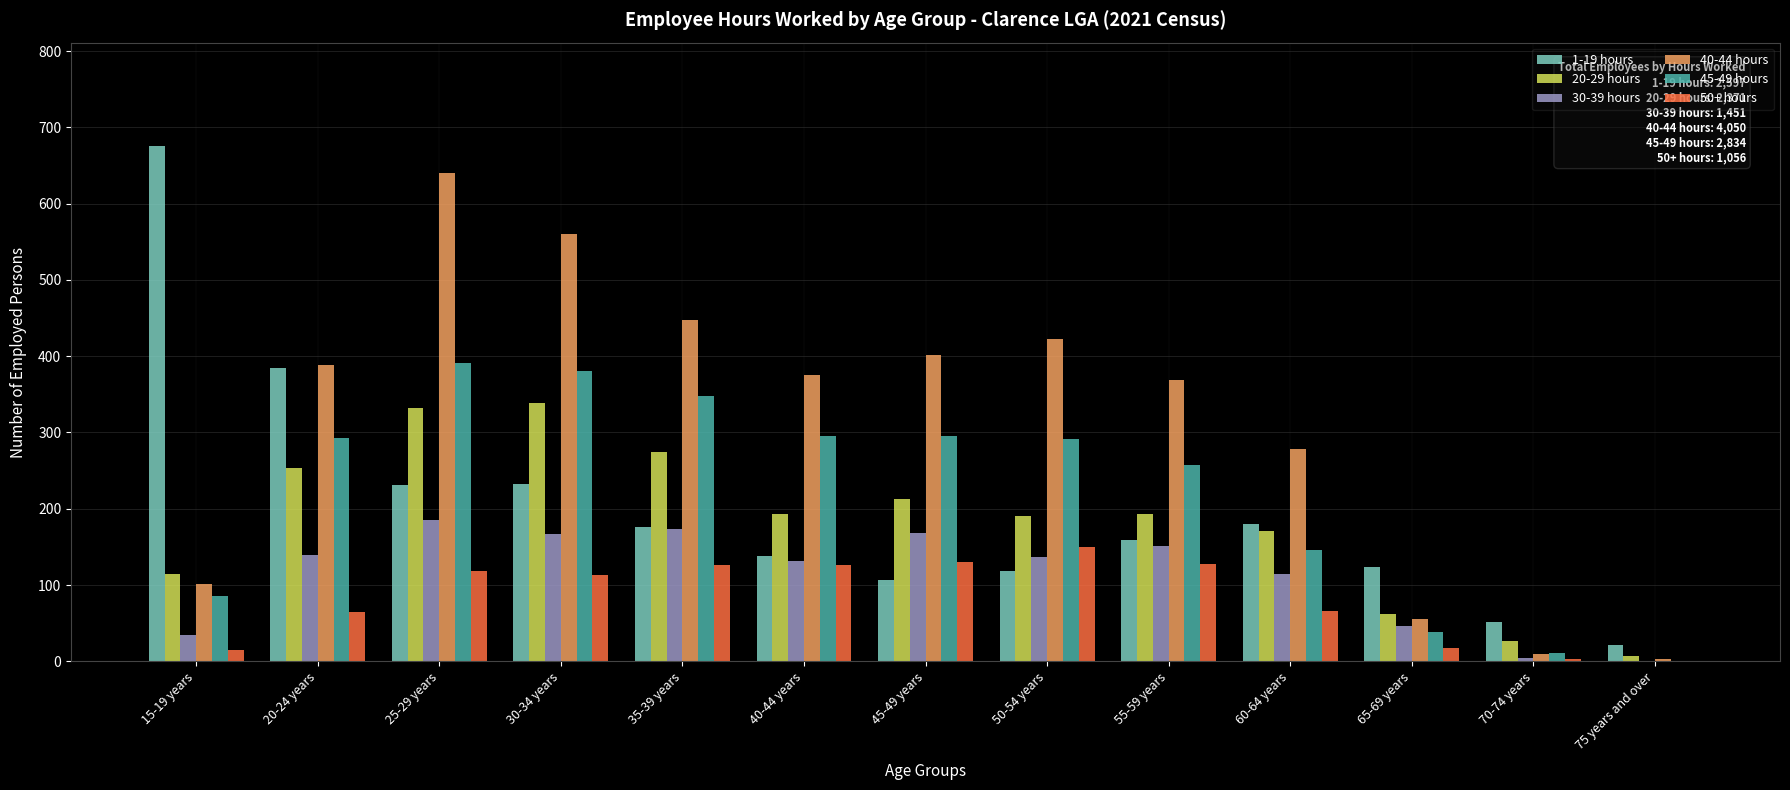

Is it true that 40-44 hours equals 695 at 20-24 years?

False